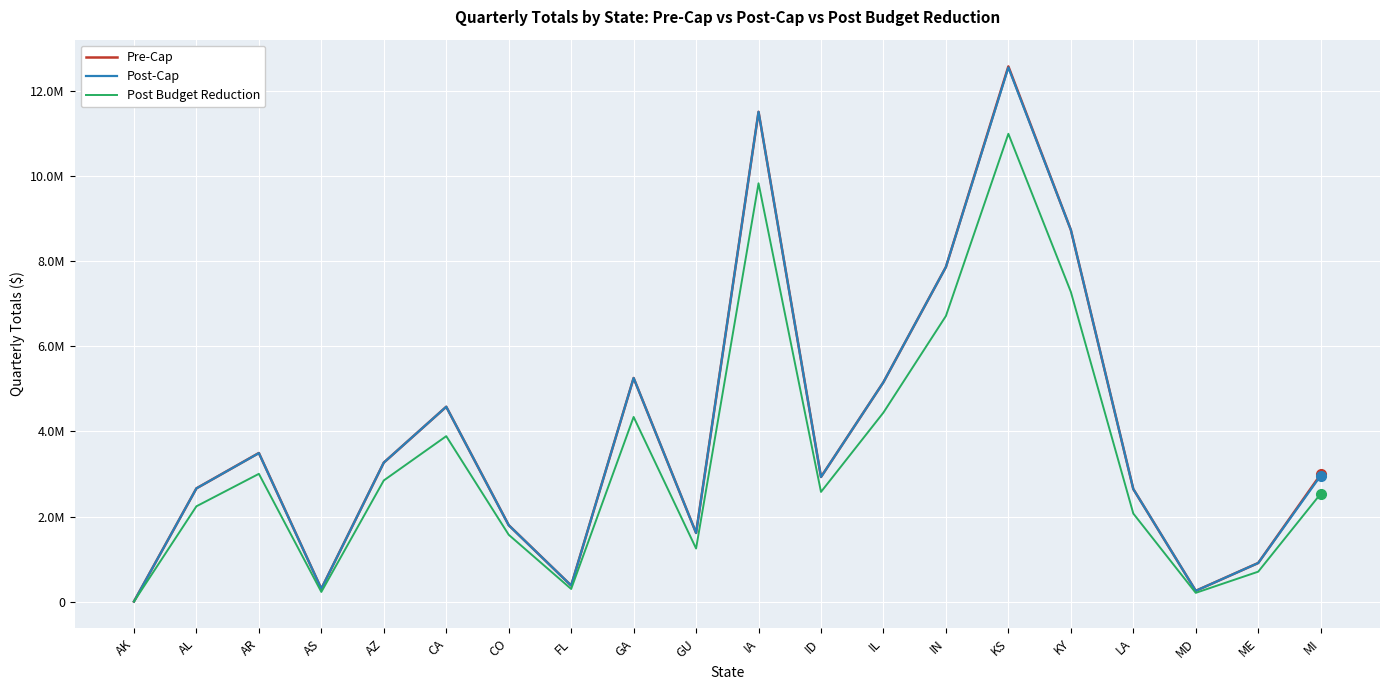

Rank the series at IA from lowest to highest value.

Post Budget Reduction, Pre-Cap, Post-Cap